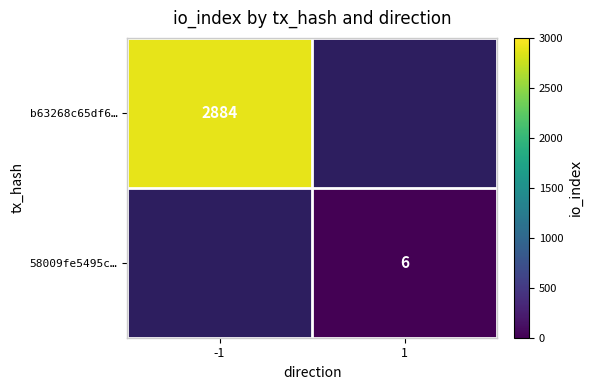

Is the value of b63268c65df6… at -1 greater than the value of 58009fe5495c… at 1?

Yes